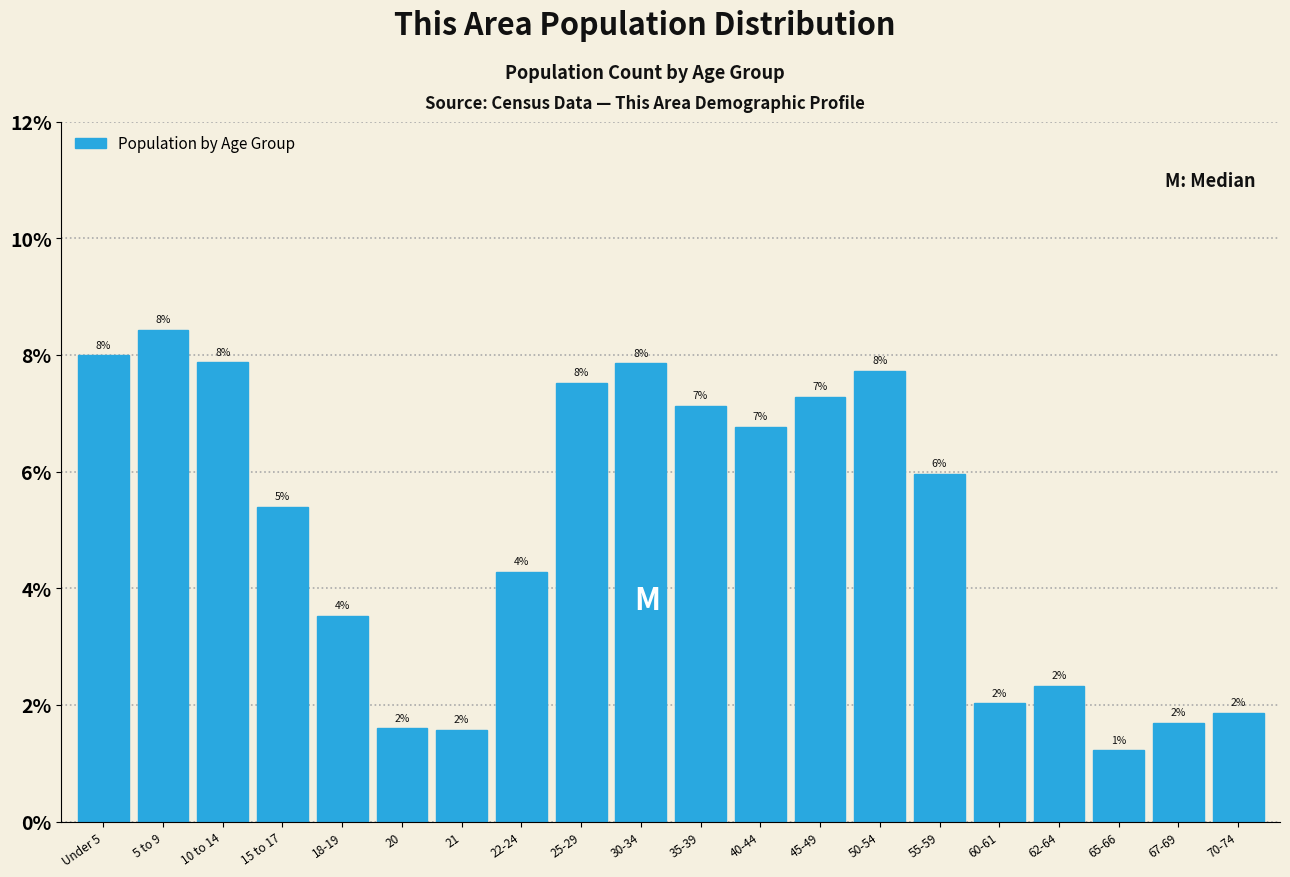

Which has a higher value, 62-64 or 35-39?

35-39